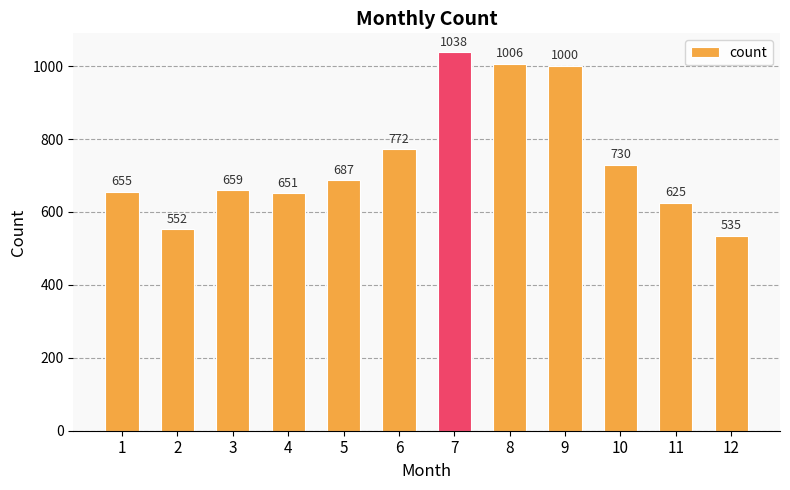

What is the change in value from 1 to 11?

-30